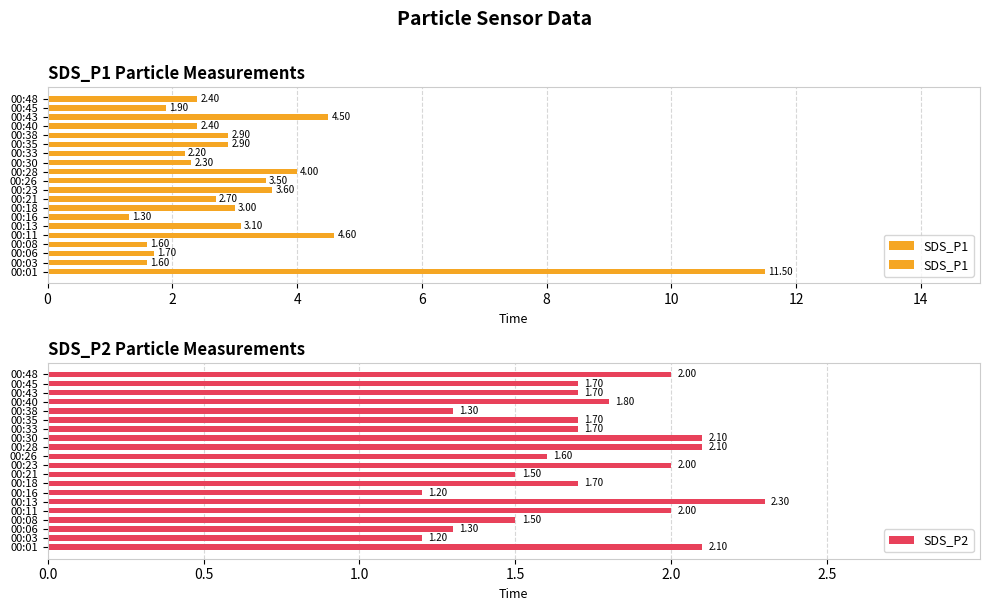

How many groups of bars are there?

20